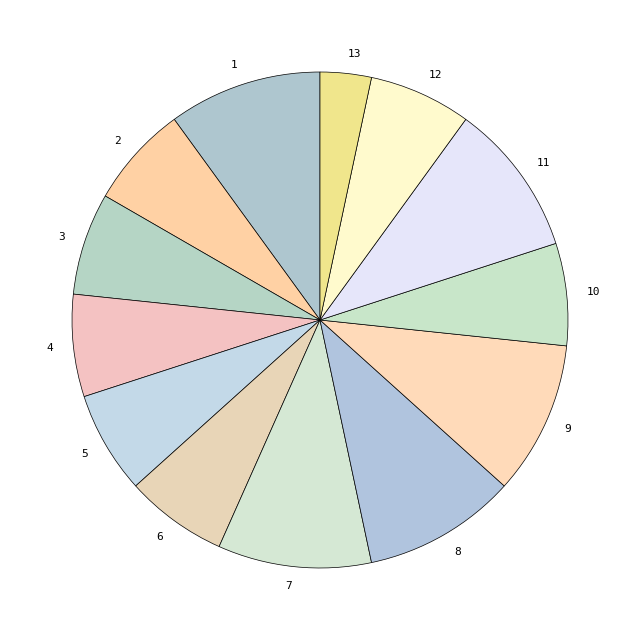

How many slices are in this pie chart?

13